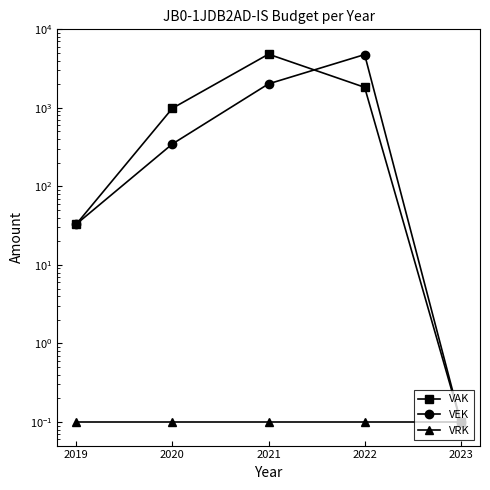

Which label corresponds to the largest value in the chart?

2021